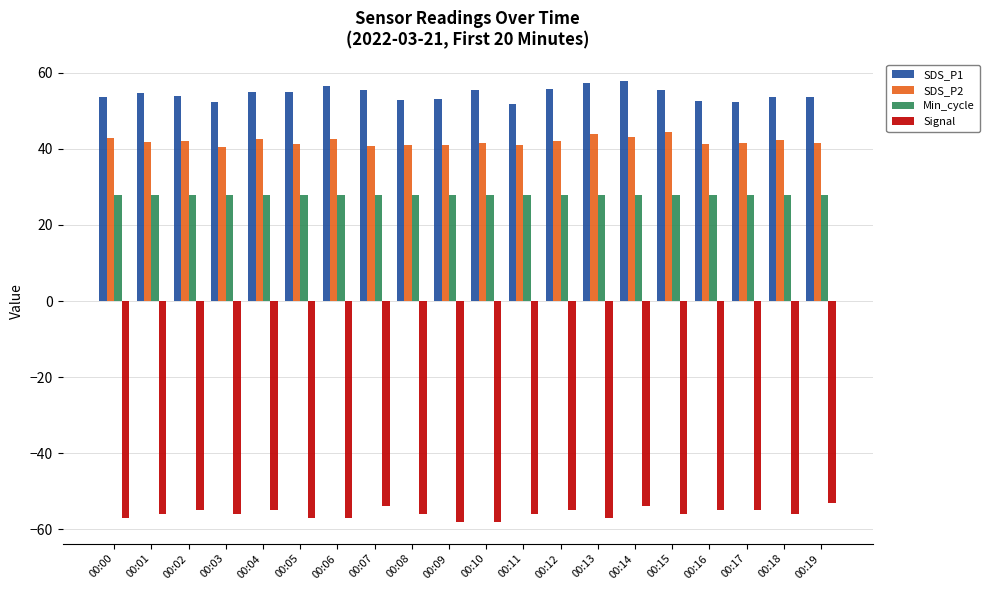

Are the bars grouped side by side (vs. stacked)?

Yes